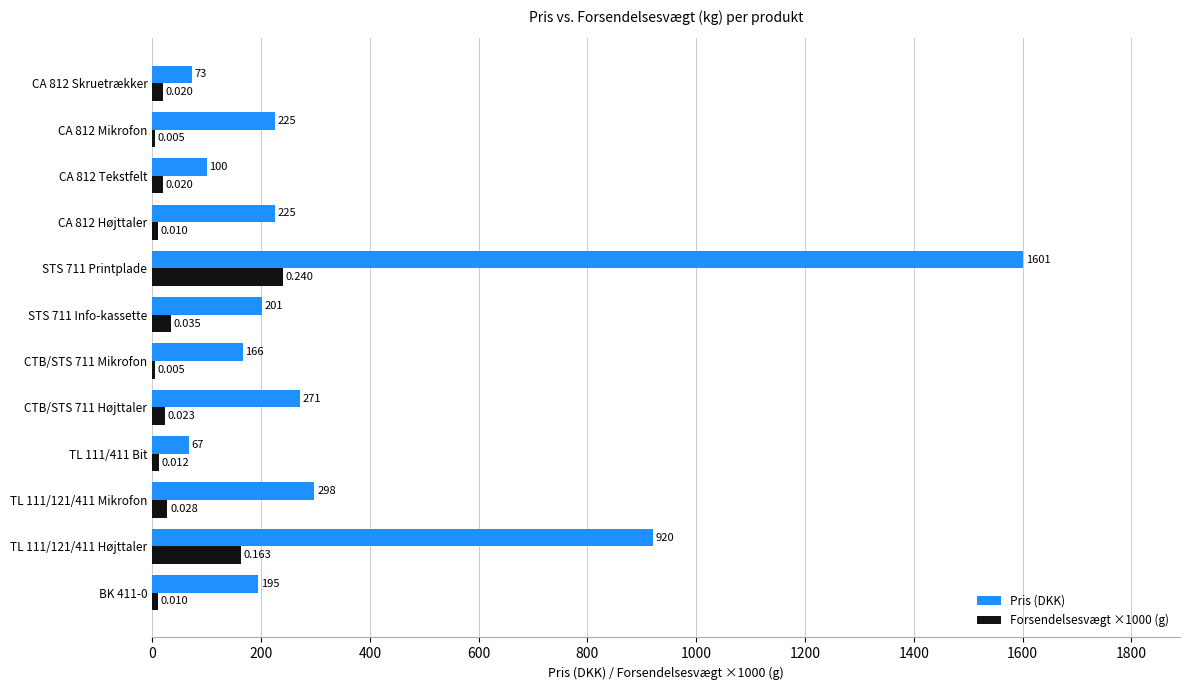

Is the value of Pris (DKK) at CA 812 Skruetrækker greater than the value of Forsendelsesvægt ×1000 (g) at CA 812 Skruetrækker?

Yes